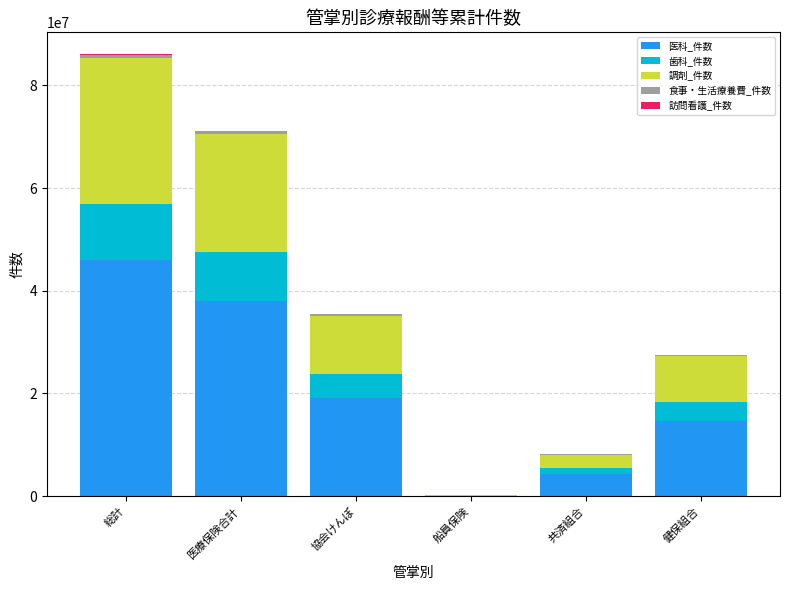

What is the maximum value for 医科_件数?

45996154